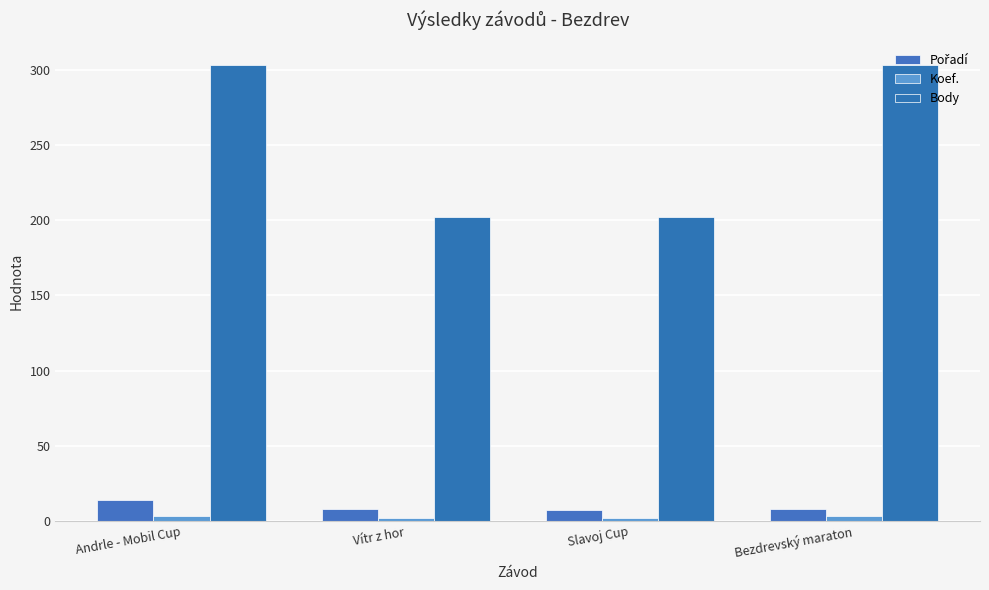

What is the smallest value displayed?

2